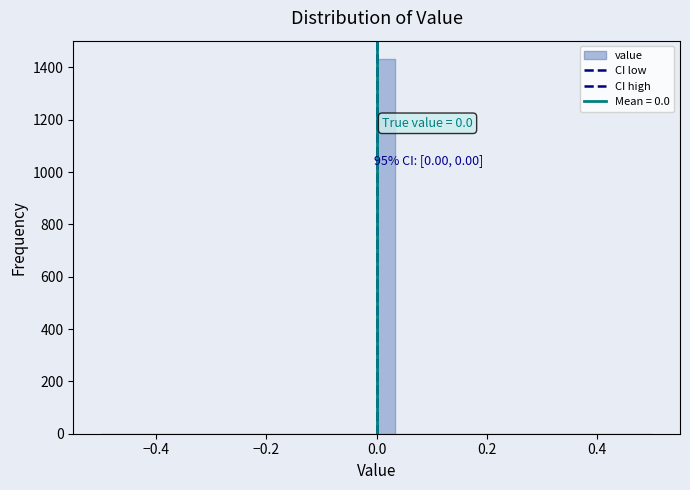

Around what value on the x-axis is the tallest bar? Give the approximate position of its centre, as read against the axis.

0.02